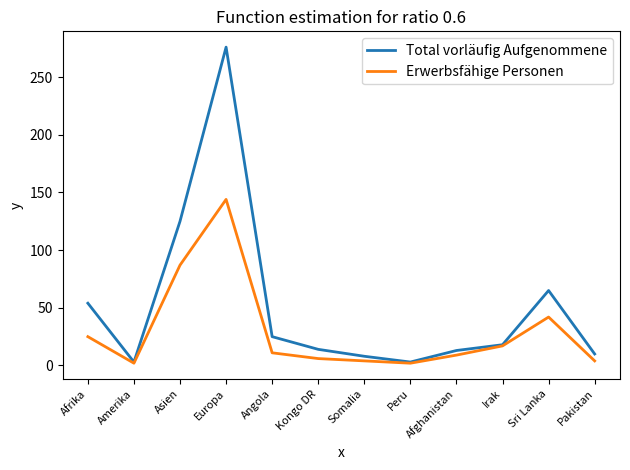

Which series has the largest total across all categories?

Total vorläufig Aufgenommene